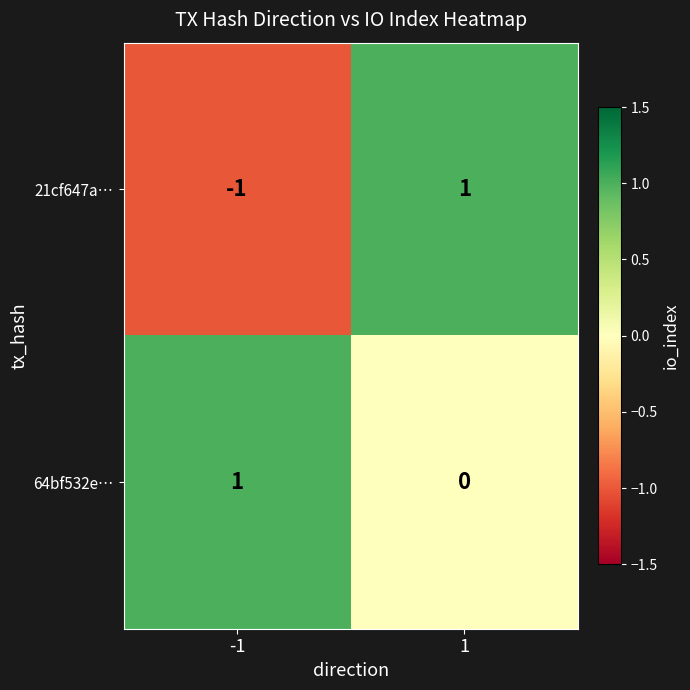

Reading left to right, list all the values displayed in this chart.

21cf647a…: -1=-1	1=1
64bf532e…: -1=1	1=0